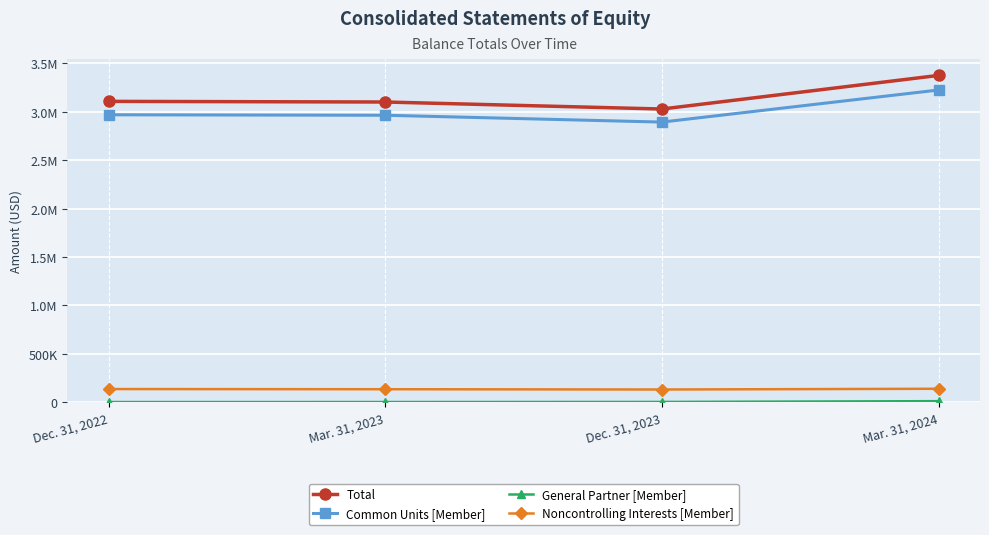

Does the chart have visible grid lines?

Yes